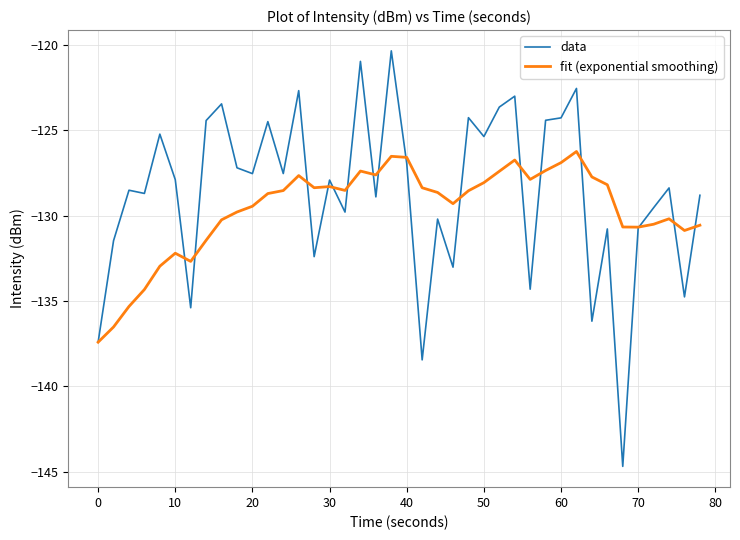

How many lines are shown in the chart?

2